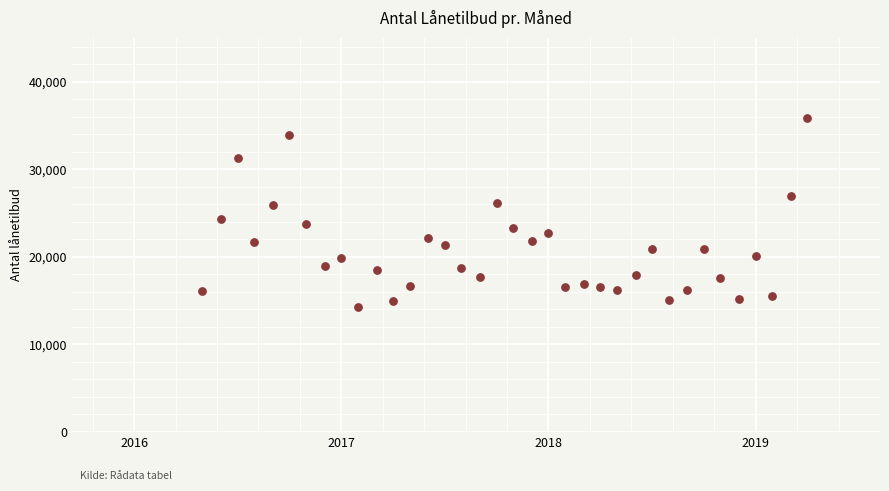

What is the range of Y values (max minus min)?

21651